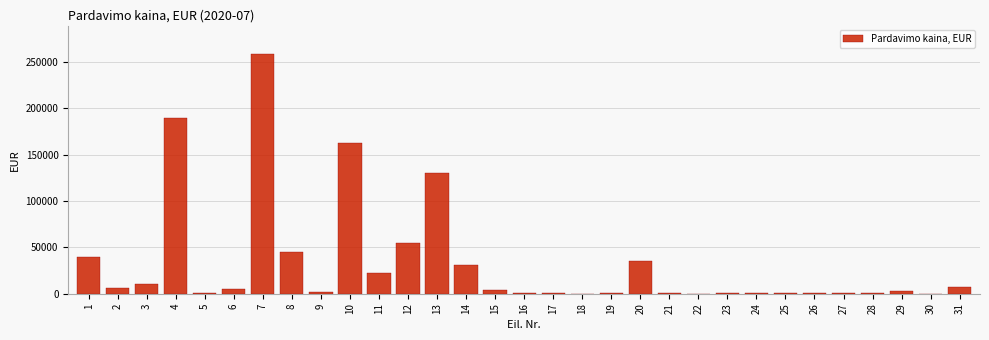

What is the maximum value shown in the chart?

258000